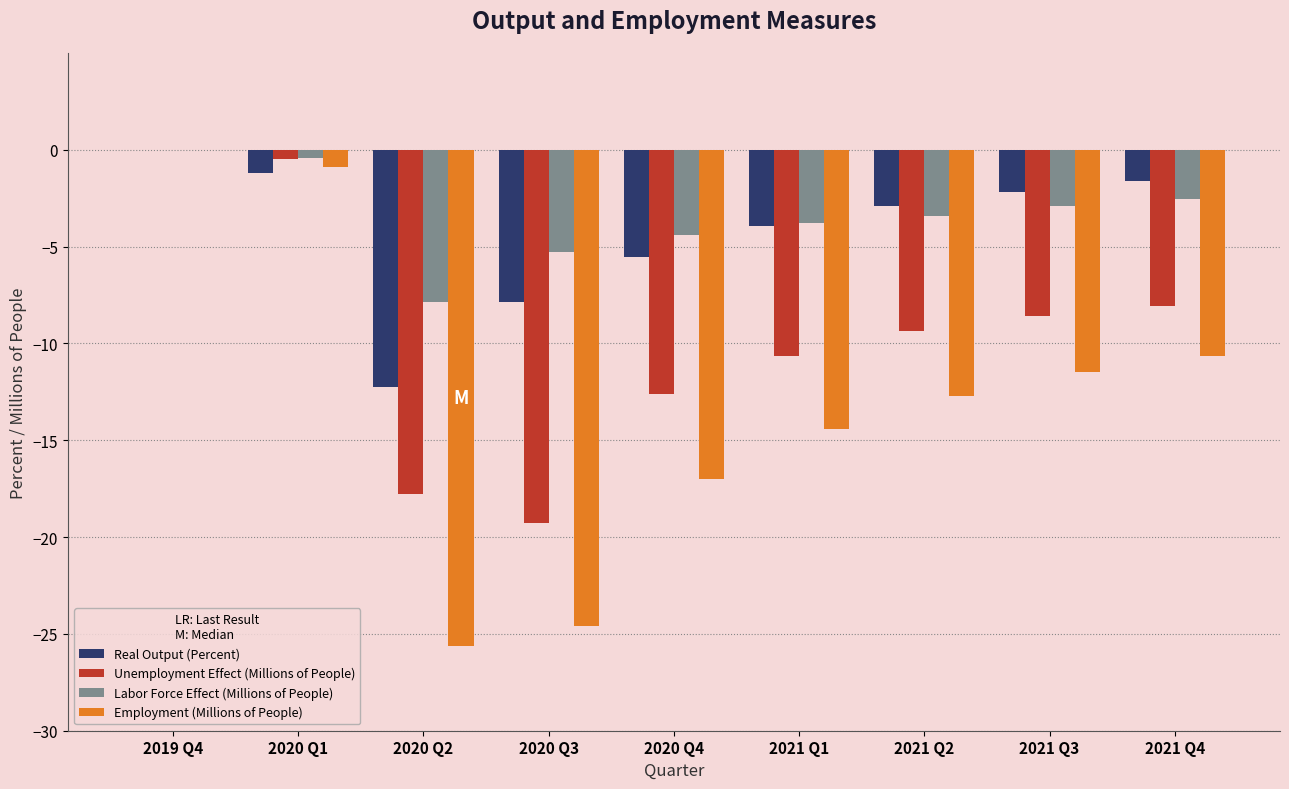

At which label does Employment (Millions of People) reach its peak?

2019 Q4